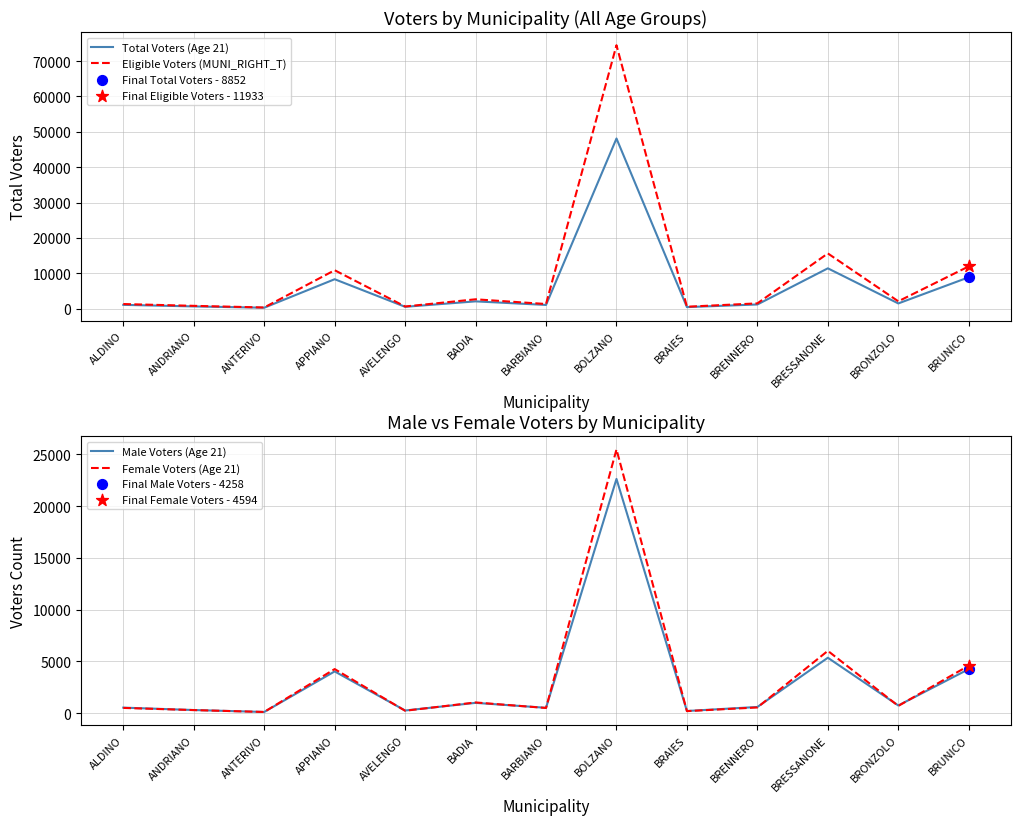

What are all the series names shown in the legend?

Total Voters (Age 21), Eligible Voters (MUNI_RIGHT_T), Male Voters (Age 21), Female Voters (Age 21)